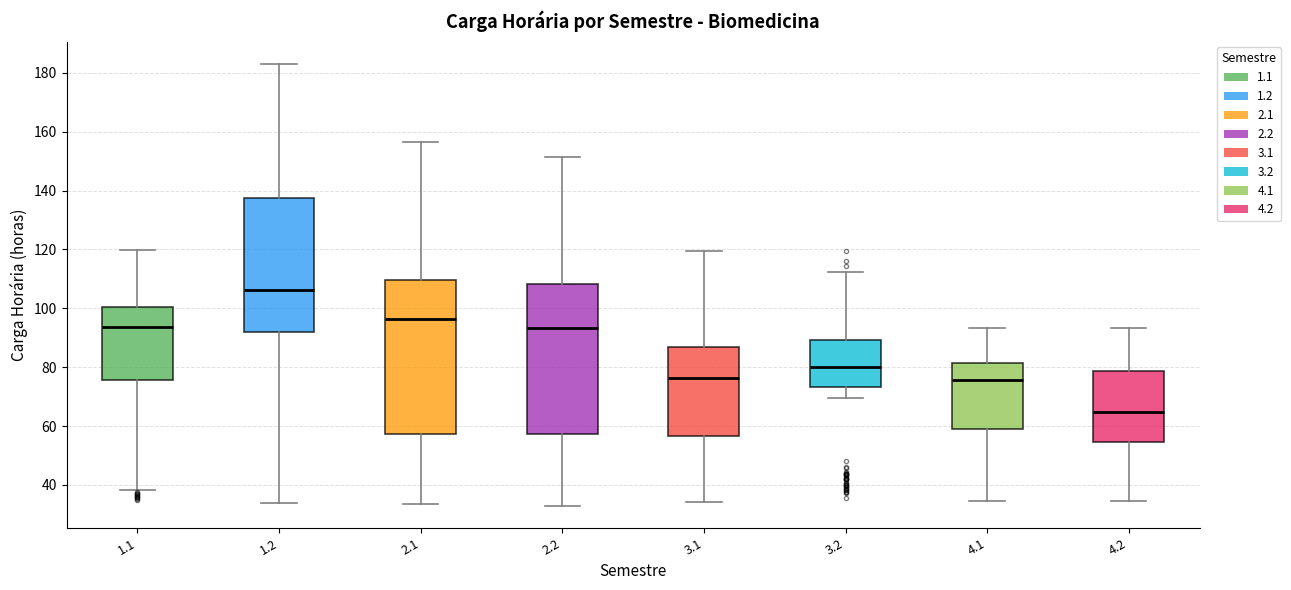

Which box has the lowest median line?

4.2